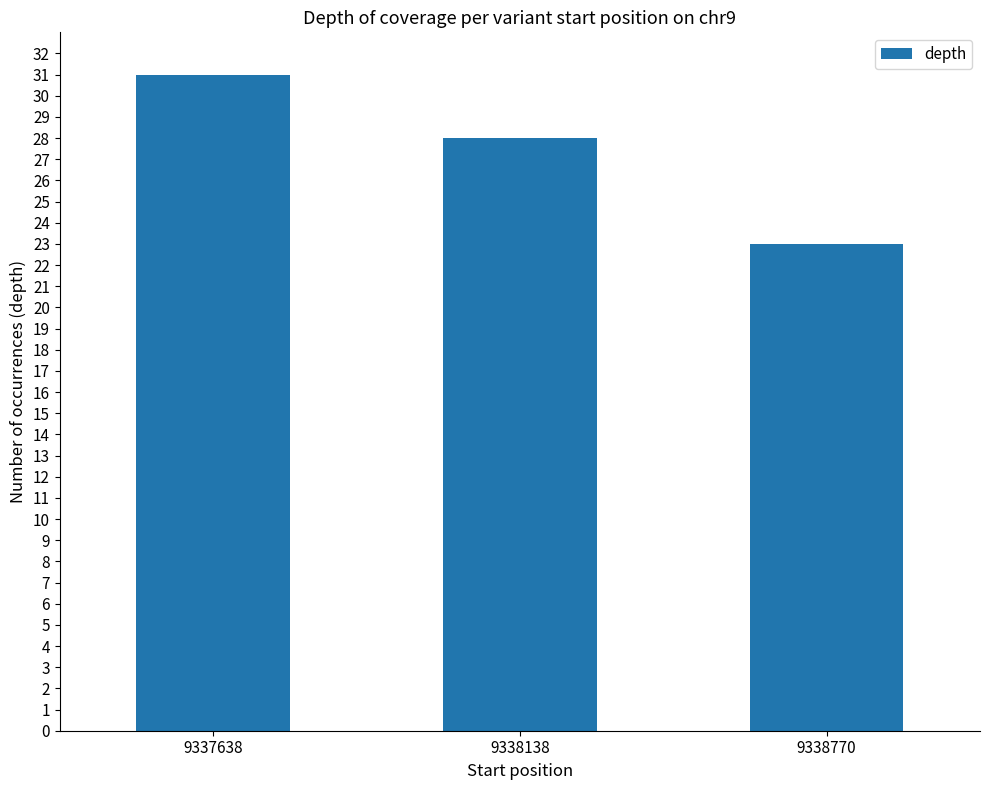

How many bars are there in total?

3